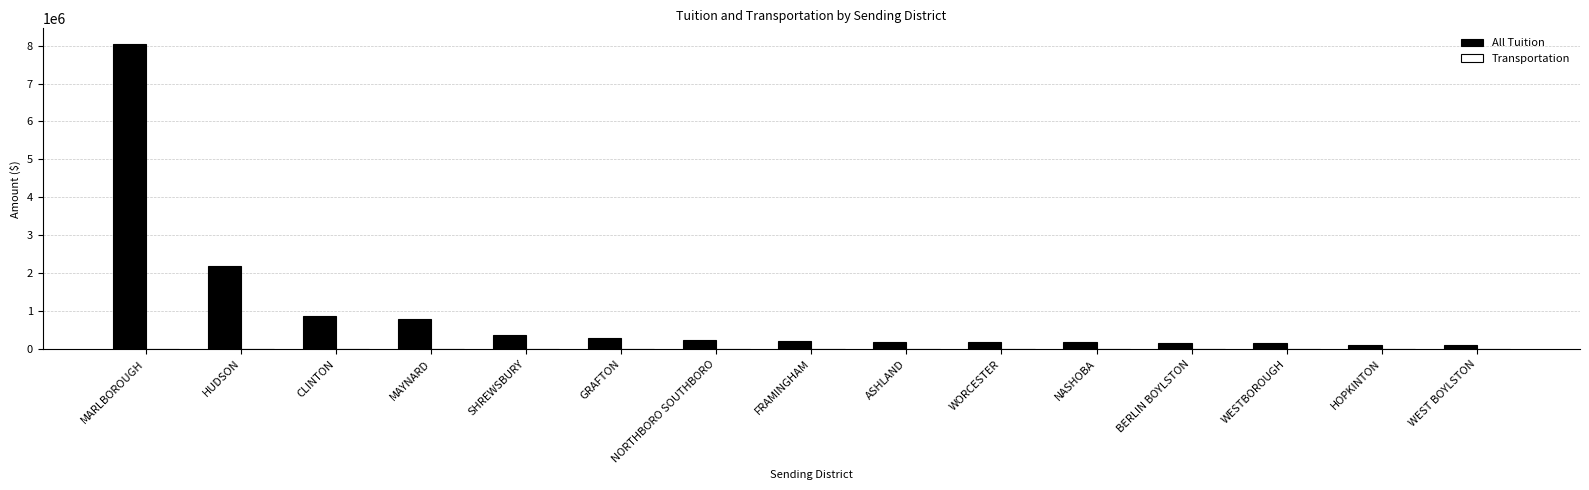

At which label is the value closest to 4074534?

HUDSON